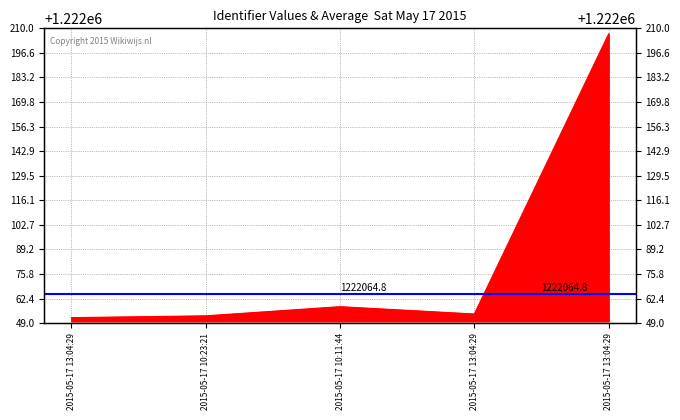

How many data points are above 1222054?

2